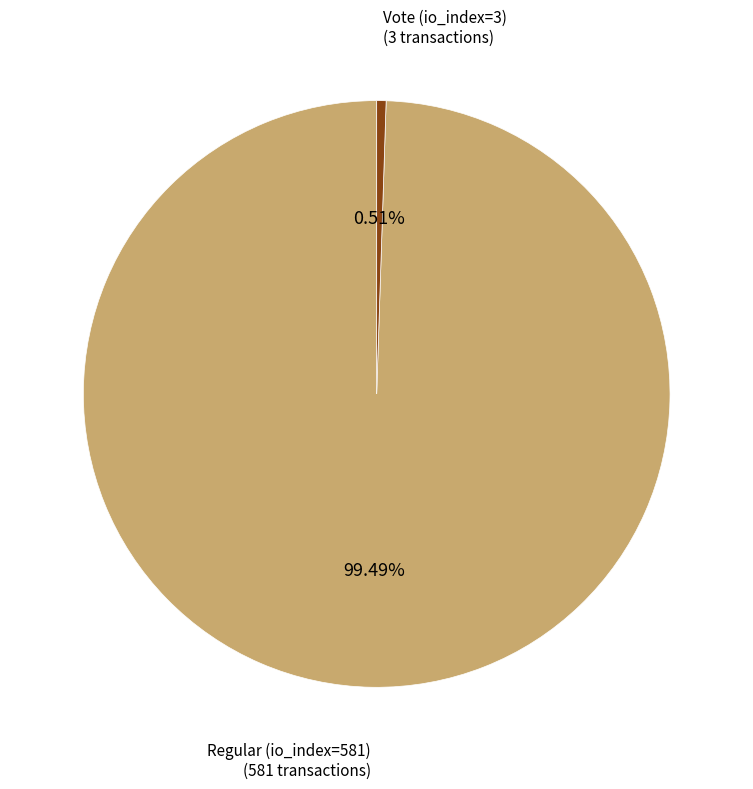

To the nearest percent, what percentage of the pie is Vote (io_index=3)?

1%